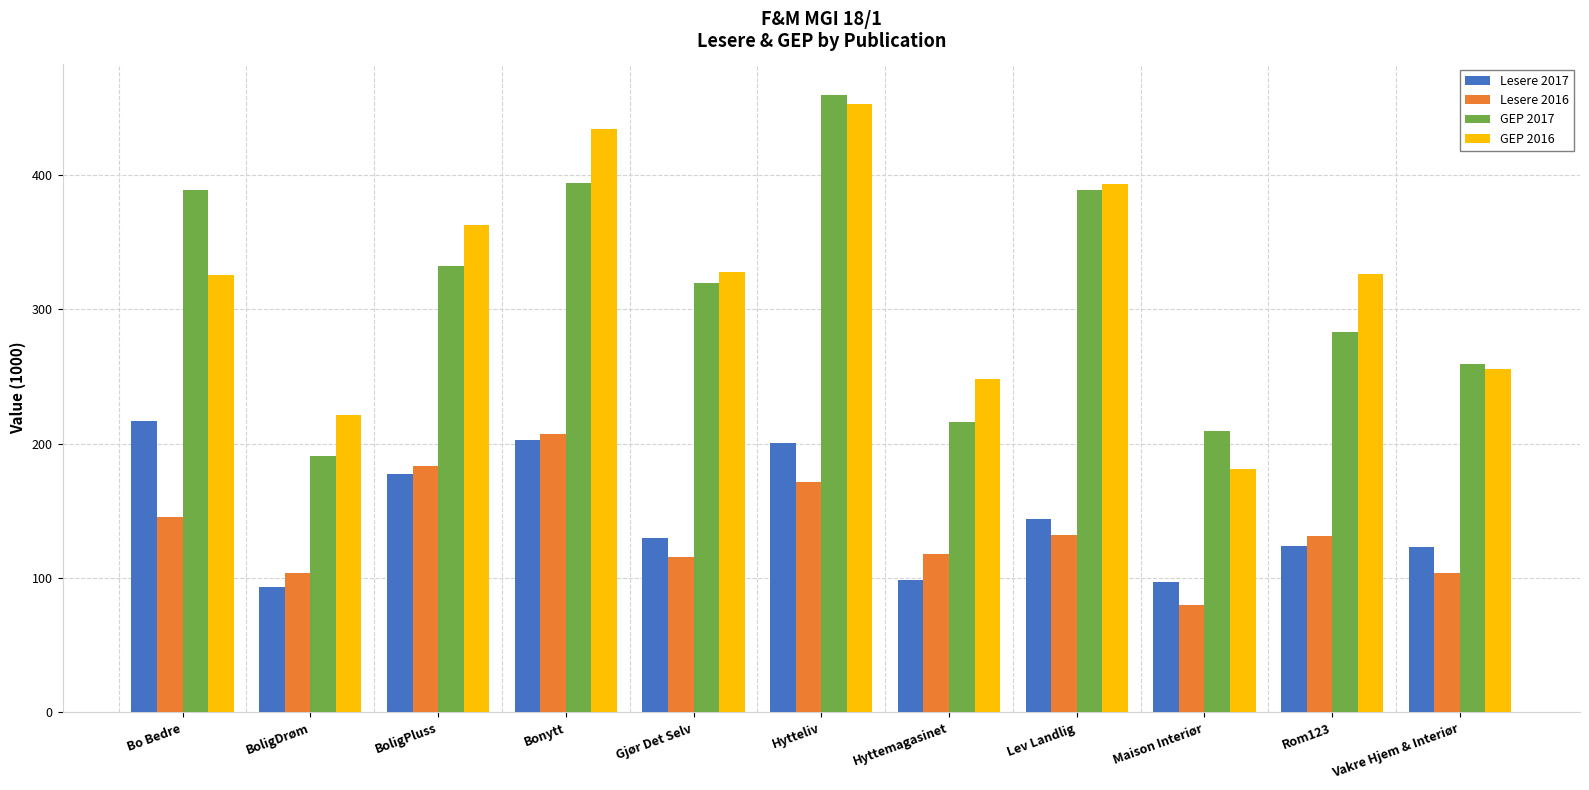

At how many categories does at least one series exceed 365?

4